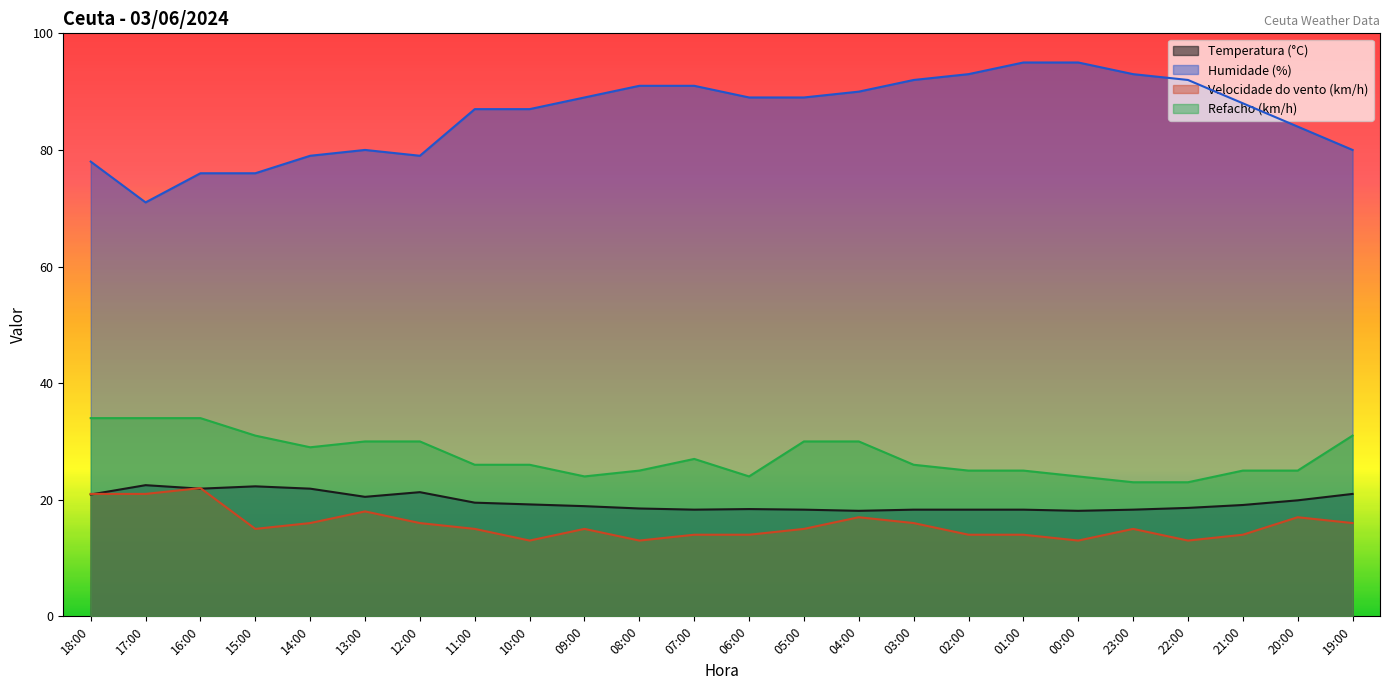

What is the value of the Humidade (%) point at the 2nd from the left?

71.0